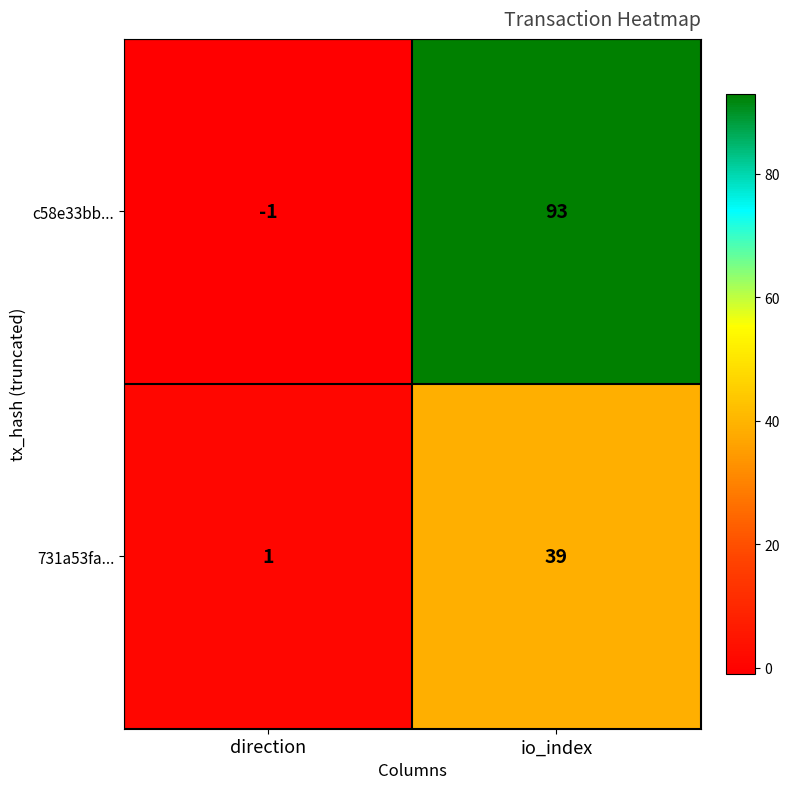

Where is 731a53fa... nearest to the value 20?

direction